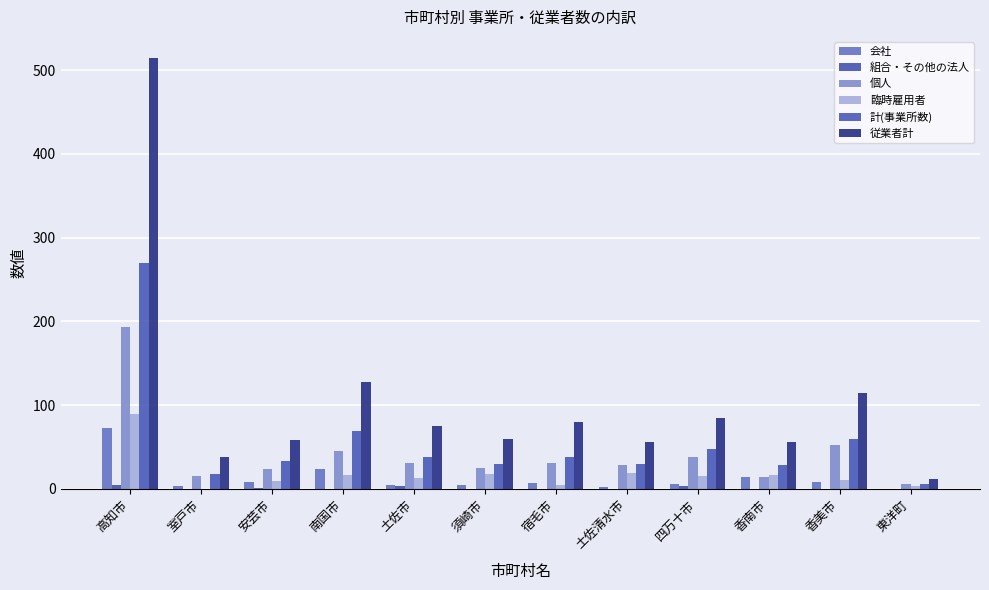

Which category has the lowest value across all series?

東洋町